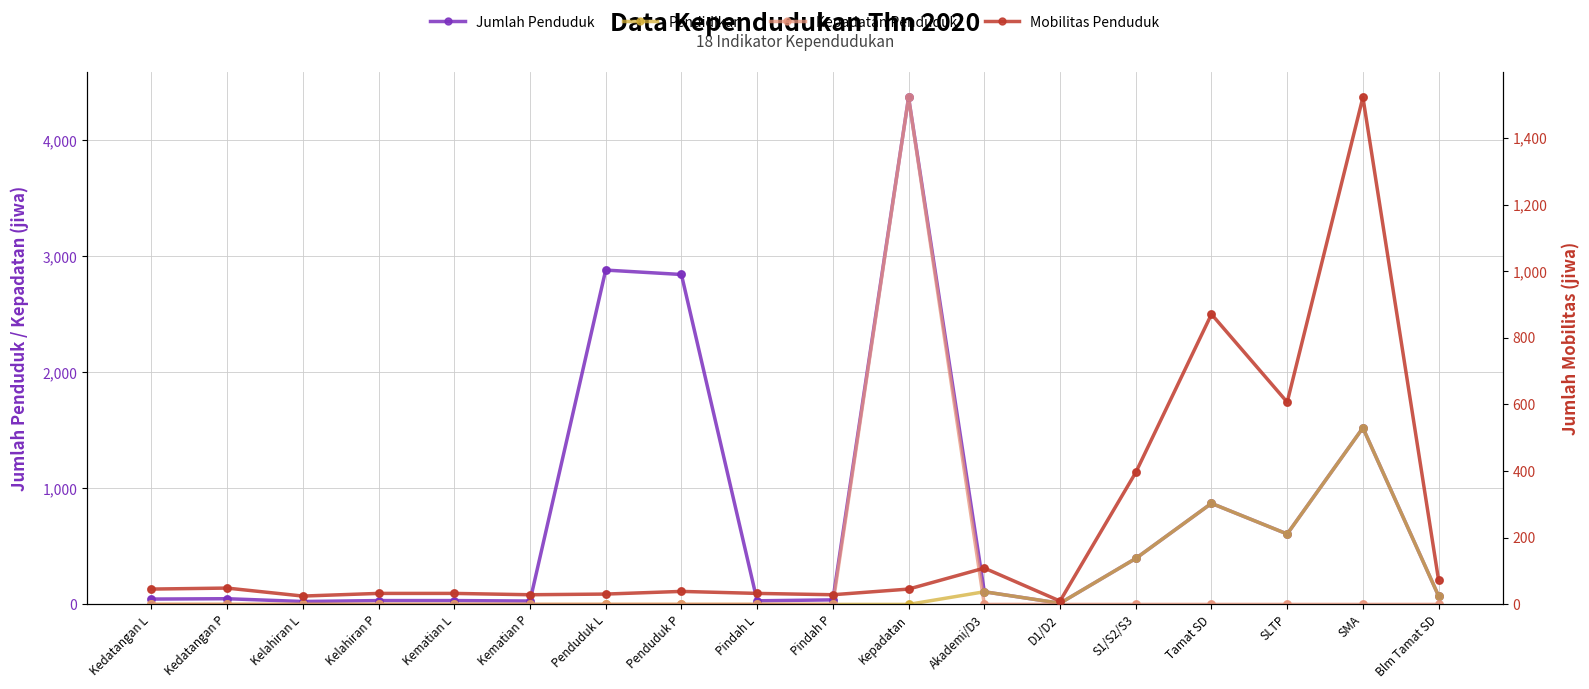

Which series contains the lowest Y value?

Pendidikan